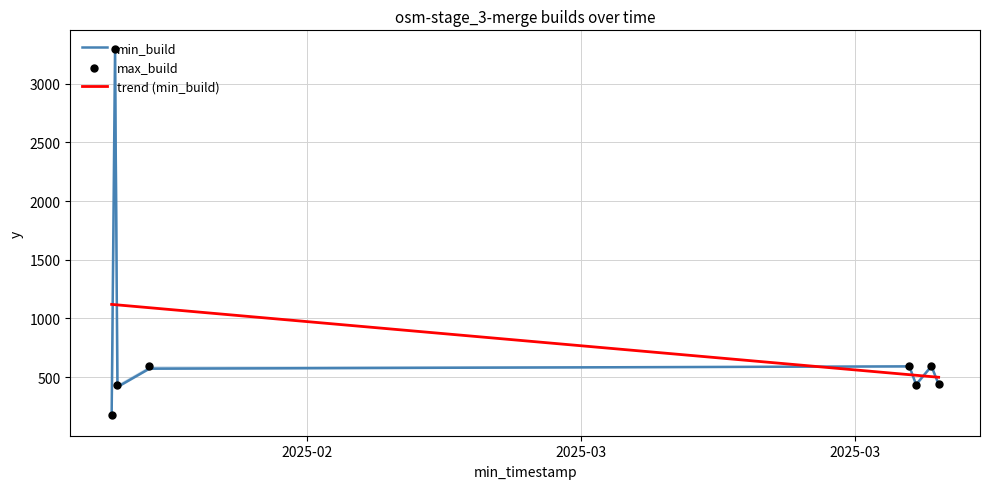

At how many categories does at least one series exceed 916?

4